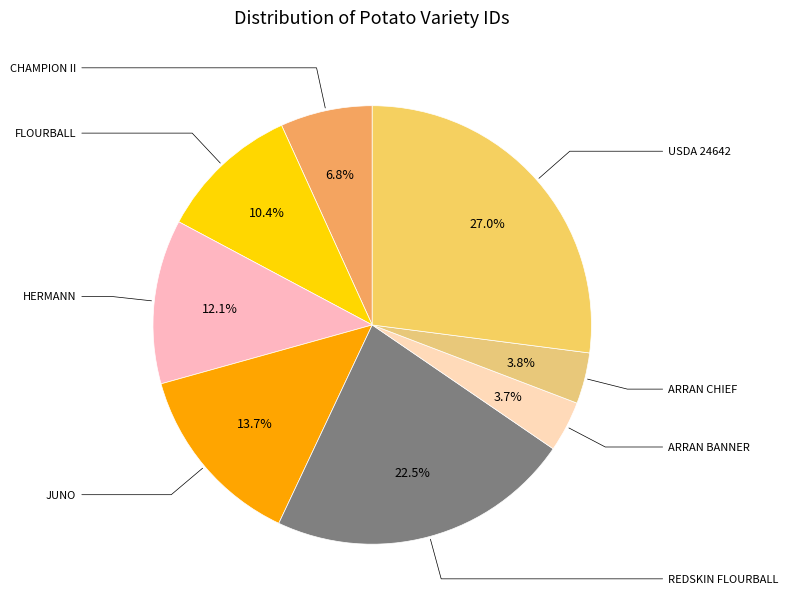

To the nearest percent, what portion does ARRAN BANNER represent?

4%